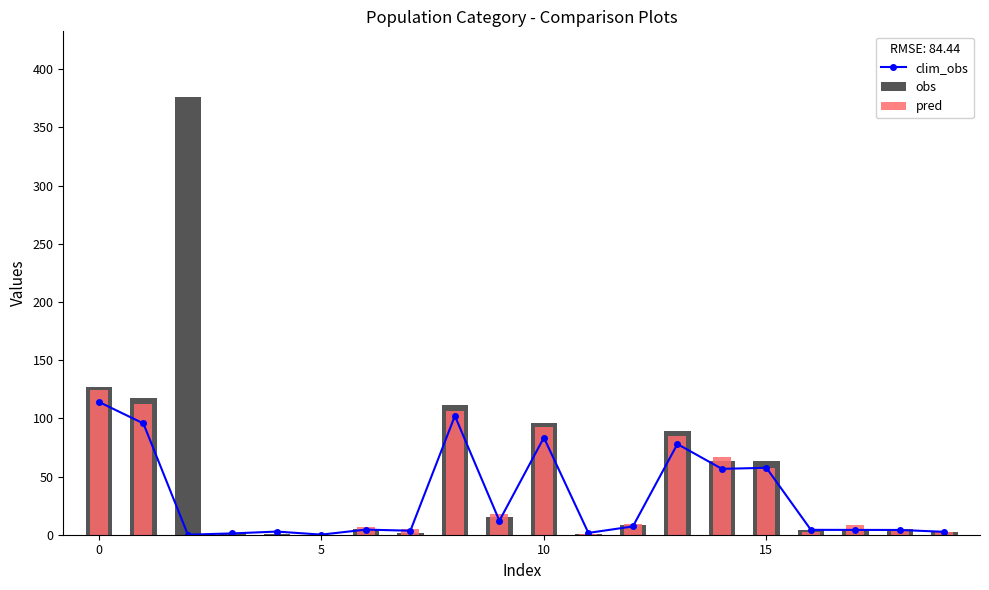

Which series has the largest range (max minus min)?

obs